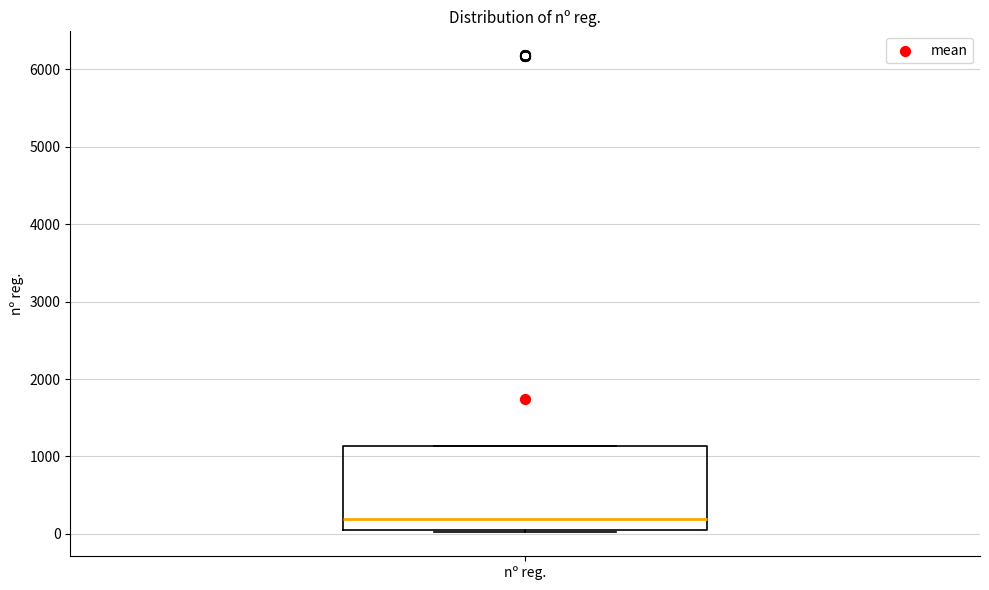

Where does the median line of the box for nº reg. sit on the y-axis? The values are not printed on the chart, so give them approximately, as read against the axis.

200